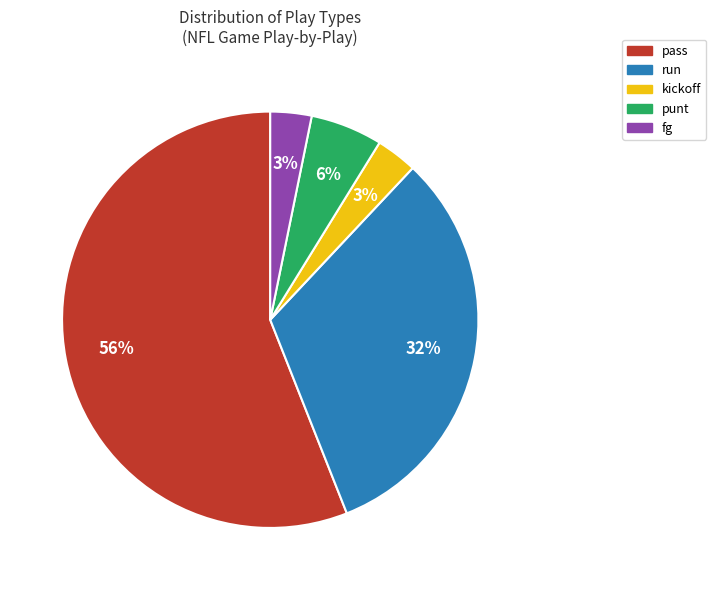

The punt slice represents 6% of the pie. True or false?

True